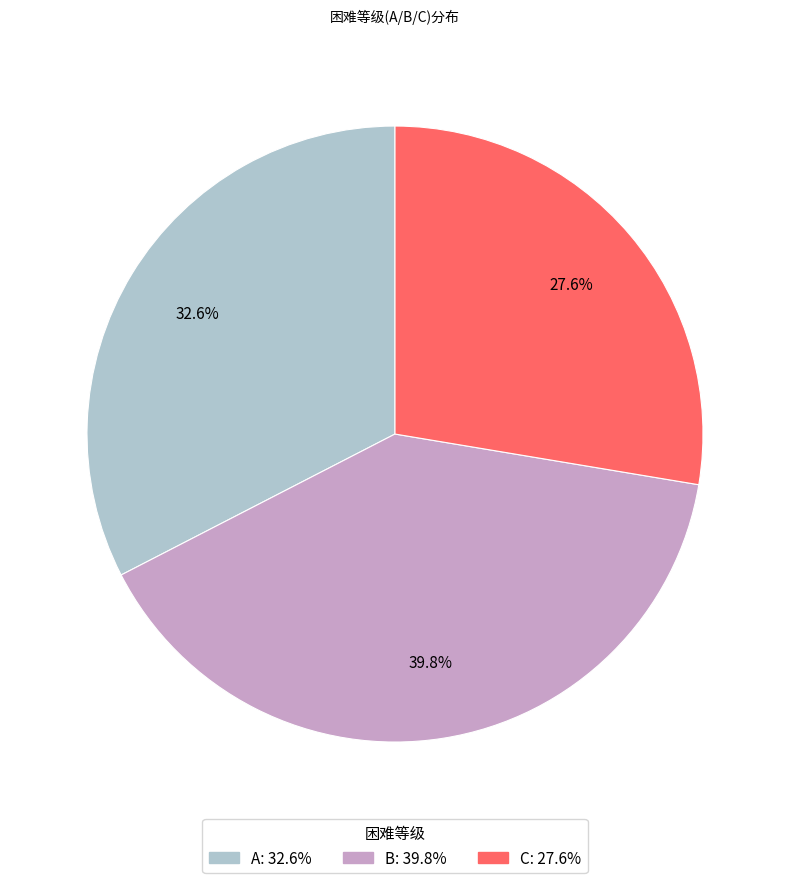

To the nearest percent, what percentage of the pie is B?

40%